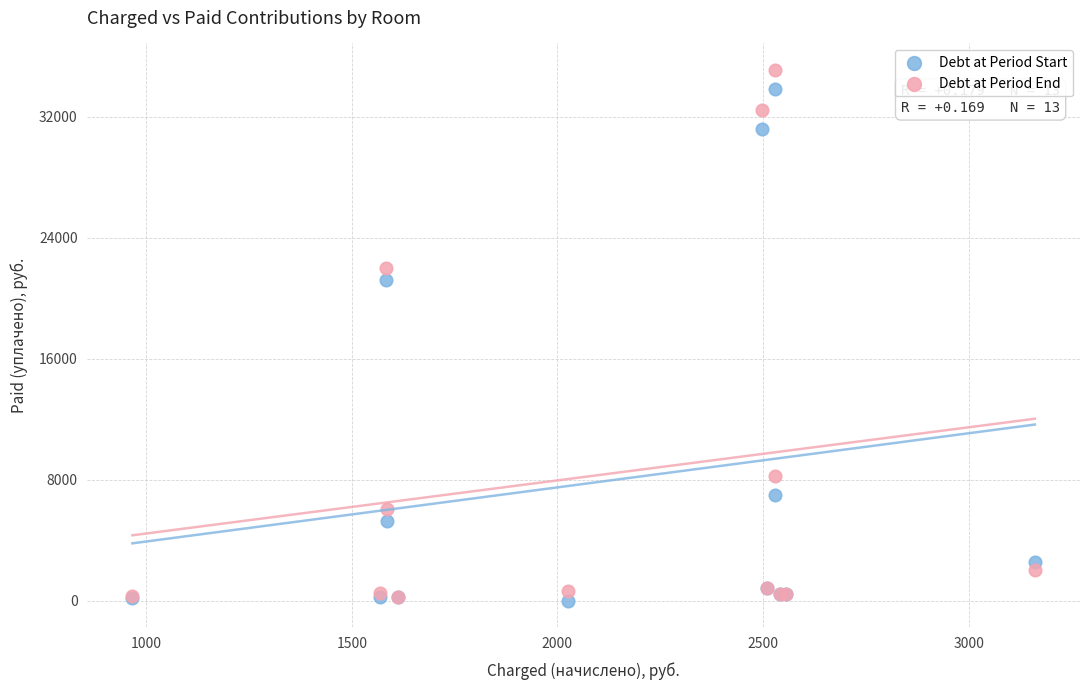

What are all the series names shown in the legend?

Debt at Period Start, Debt at Period End